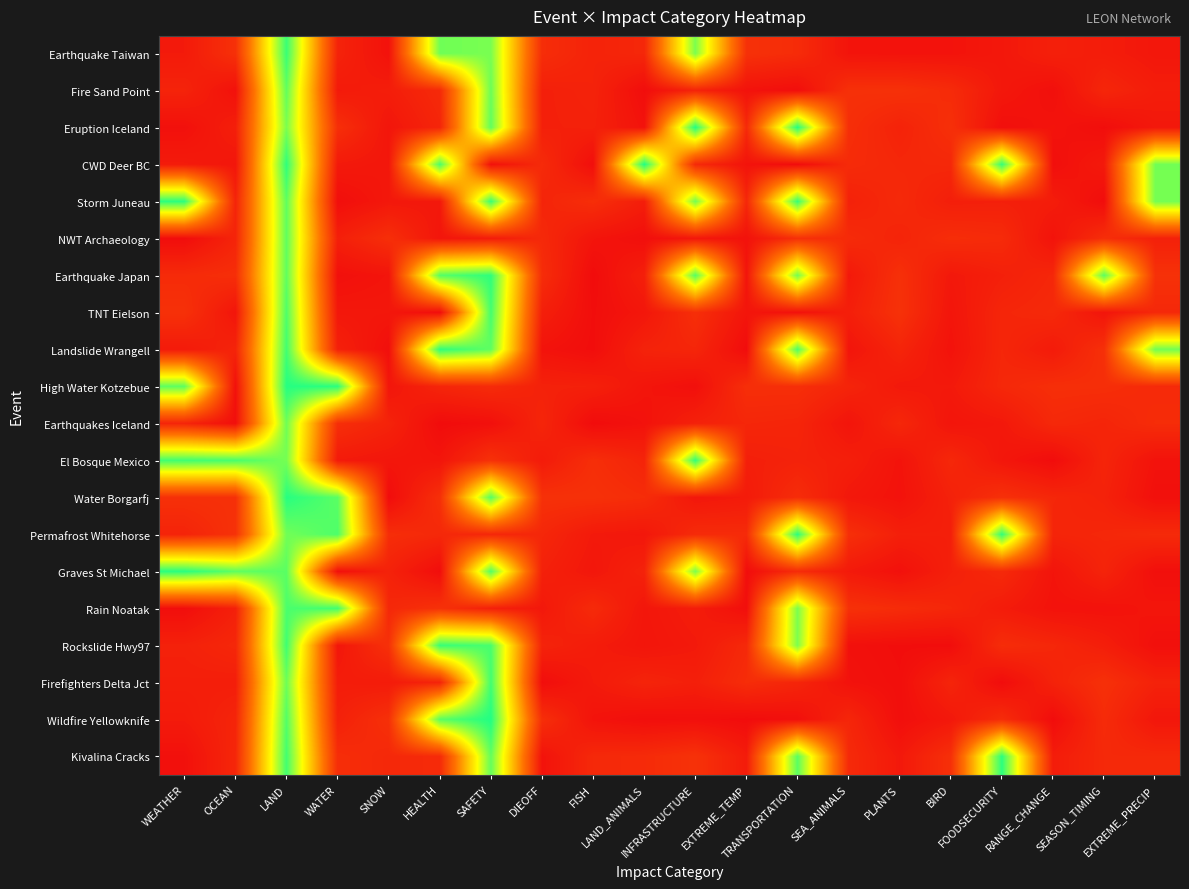

List the series in order of their peak value, lowest first.

Earthquakes Iceland, Fire Sand Point, NWT Archaeology, TNT Eielson, Firefighters Delta Jct, Rain Noatak, Earthquake Taiwan, Rockslide Hwy97, El Bosque Mexico, Earthquake Japan, Landslide Wrangell, Kivalina Cracks, Storm Juneau, Permafrost Whitehorse, Graves St Michael, Water Borgarfj, High Water Kotzebue, Wildfire Yellowknife, Eruption Iceland, CWD Deer BC